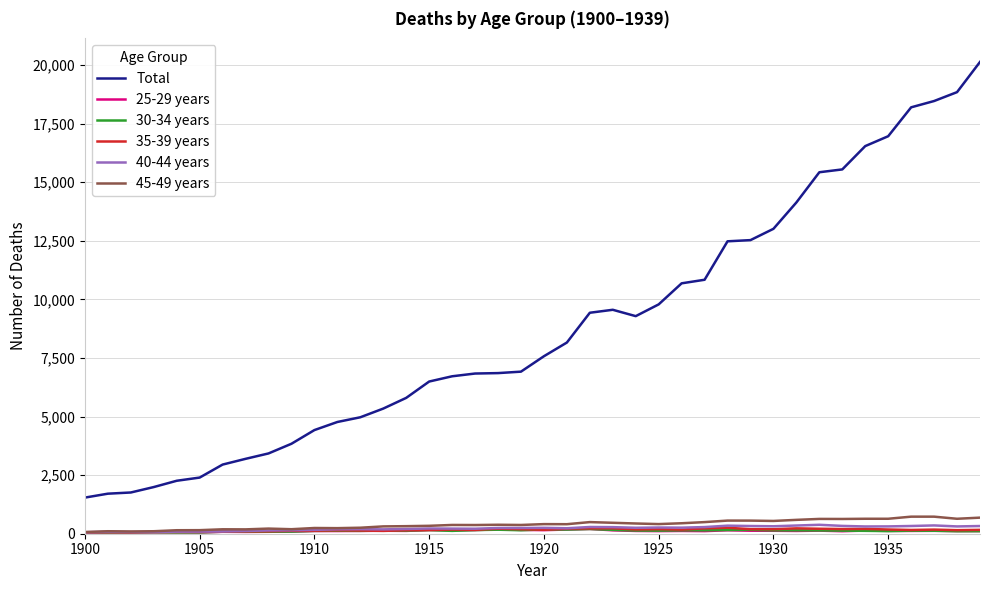

What is the maximum value shown in the chart?

20136.1